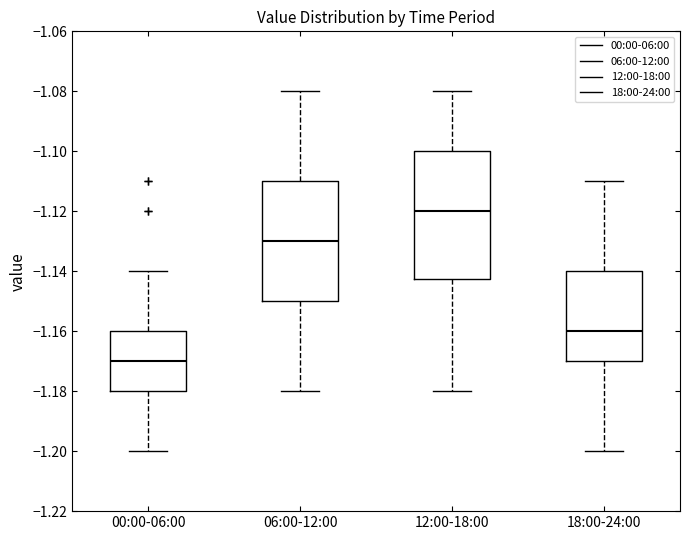

Where is the upper edge of the box for 06:00-12:00 on the y-axis? The values are not printed on the chart, so give them approximately, as read against the axis.

-1.110